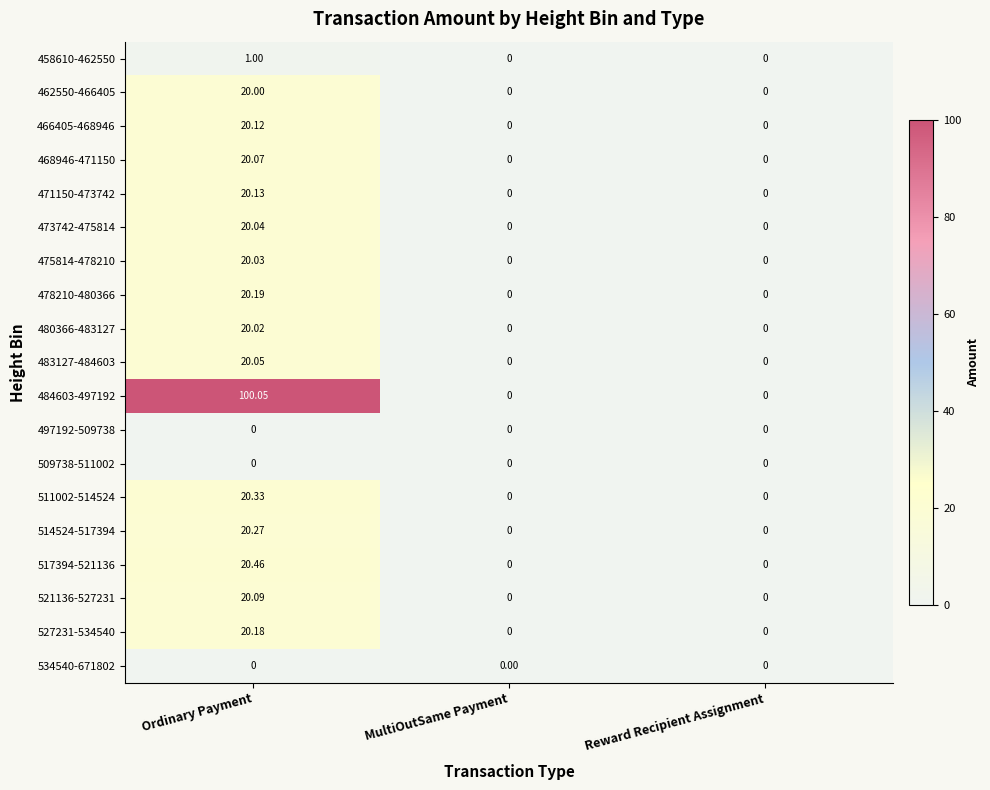

At which category does the chart reach its peak across all series?

Ordinary Payment